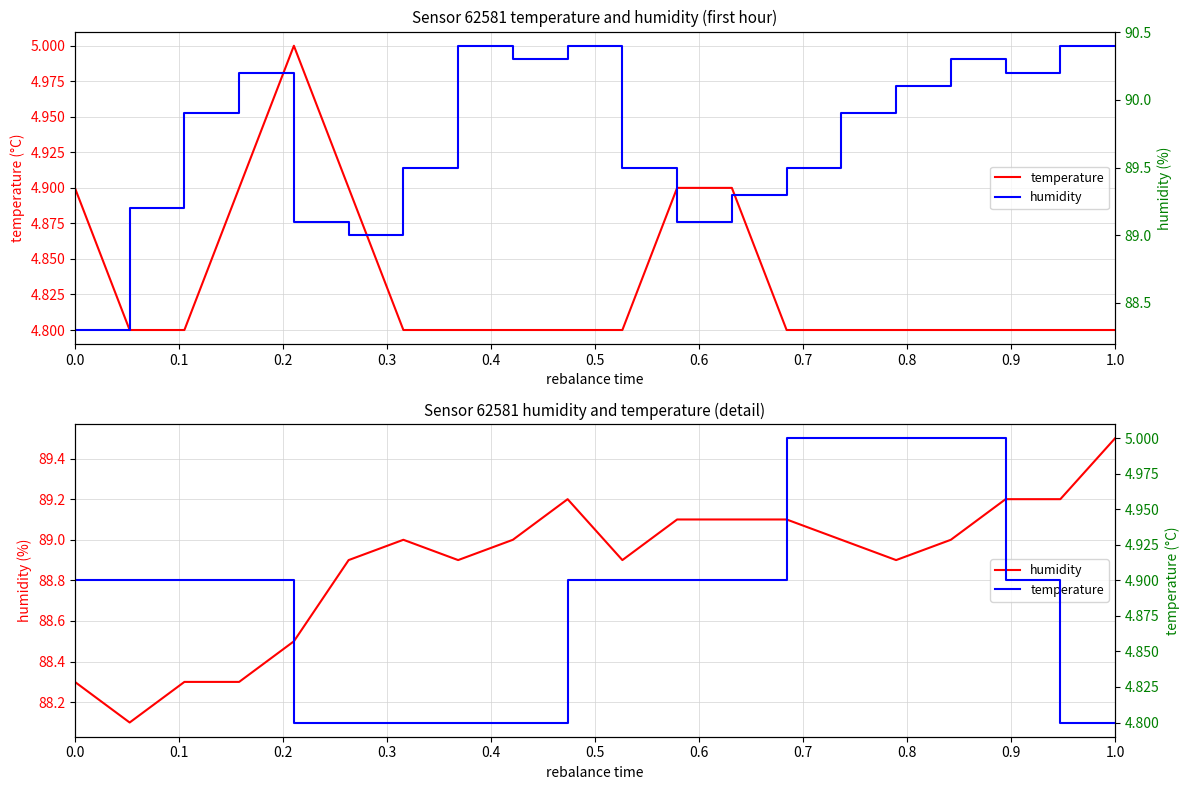

Is the value of temperature at 15 greater than the value of humidity at 17?

No